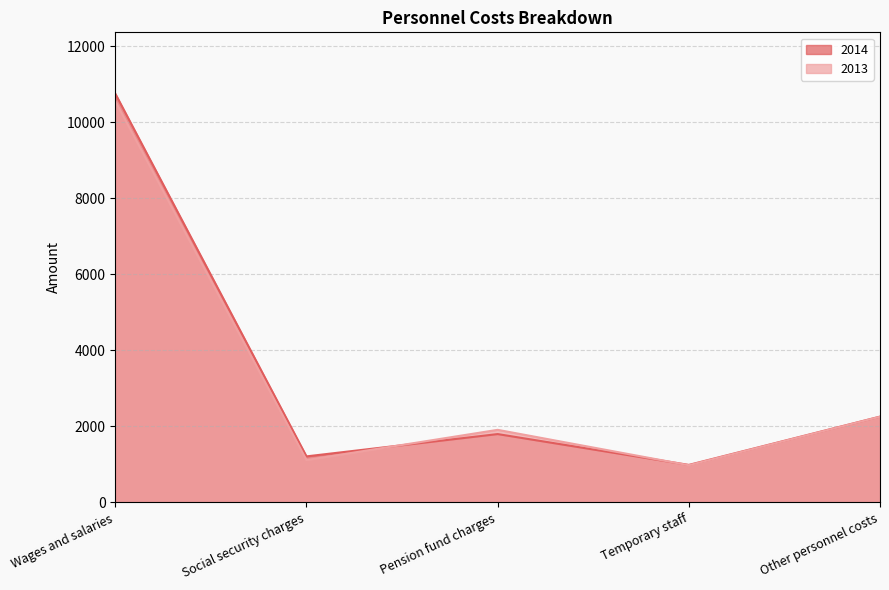

What is the difference between the 2014 values at Other personnel costs and Temporary staff?

1270.0